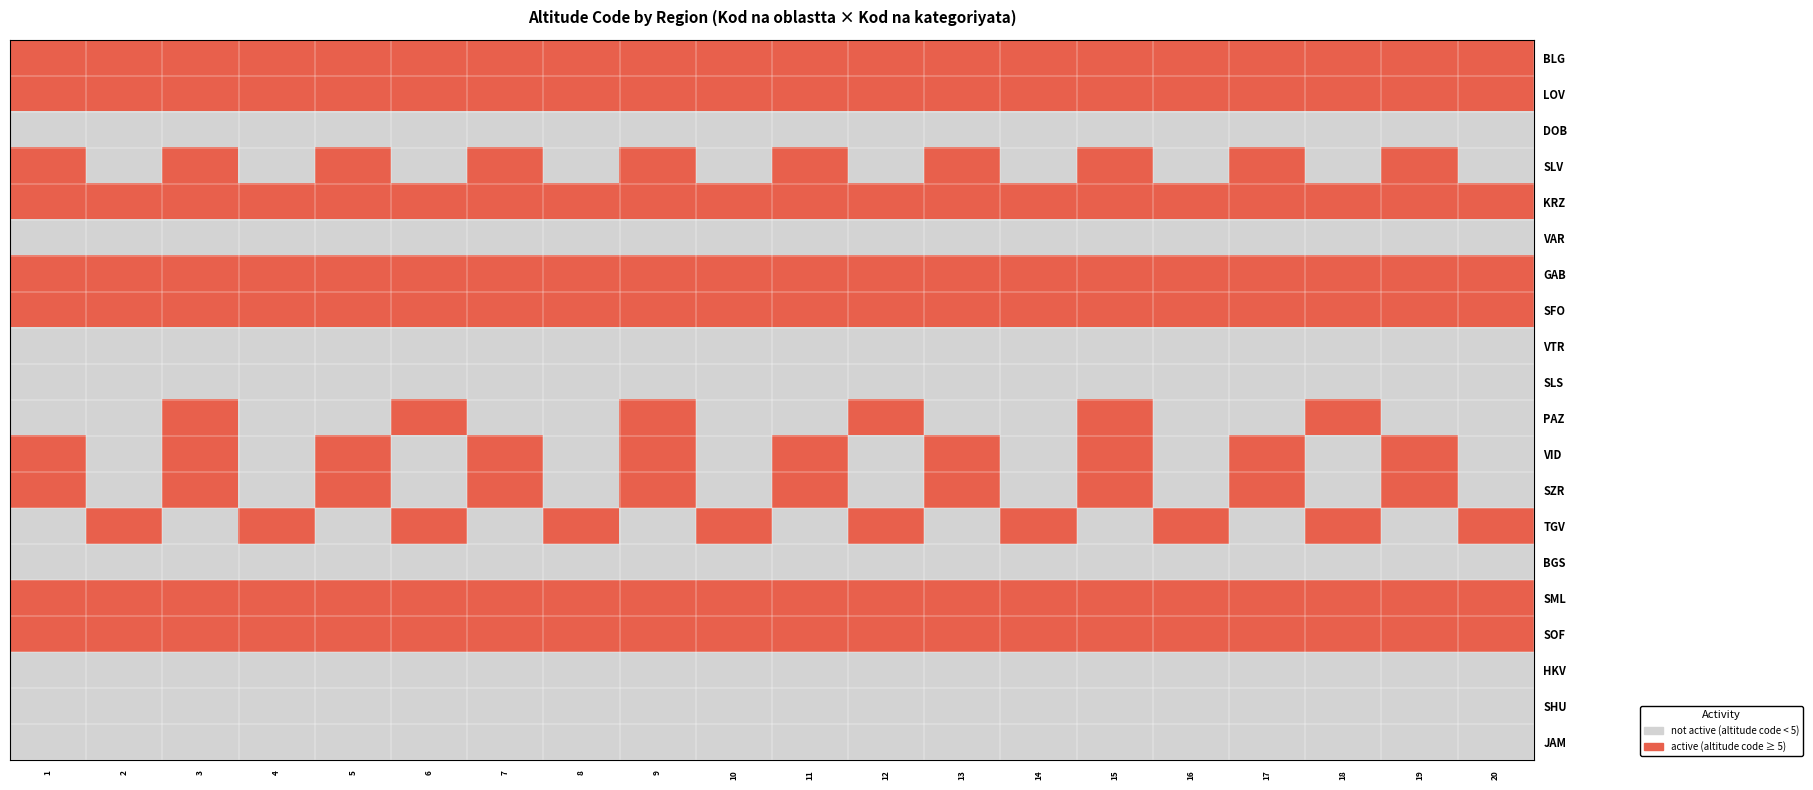

At which category is the sum across all series the highest?

3